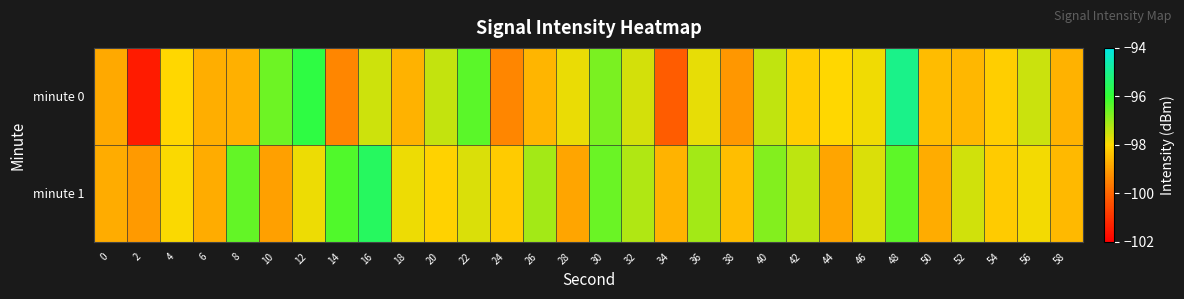

Rank the series at 58 from highest to lowest value.

minute 1, minute 0